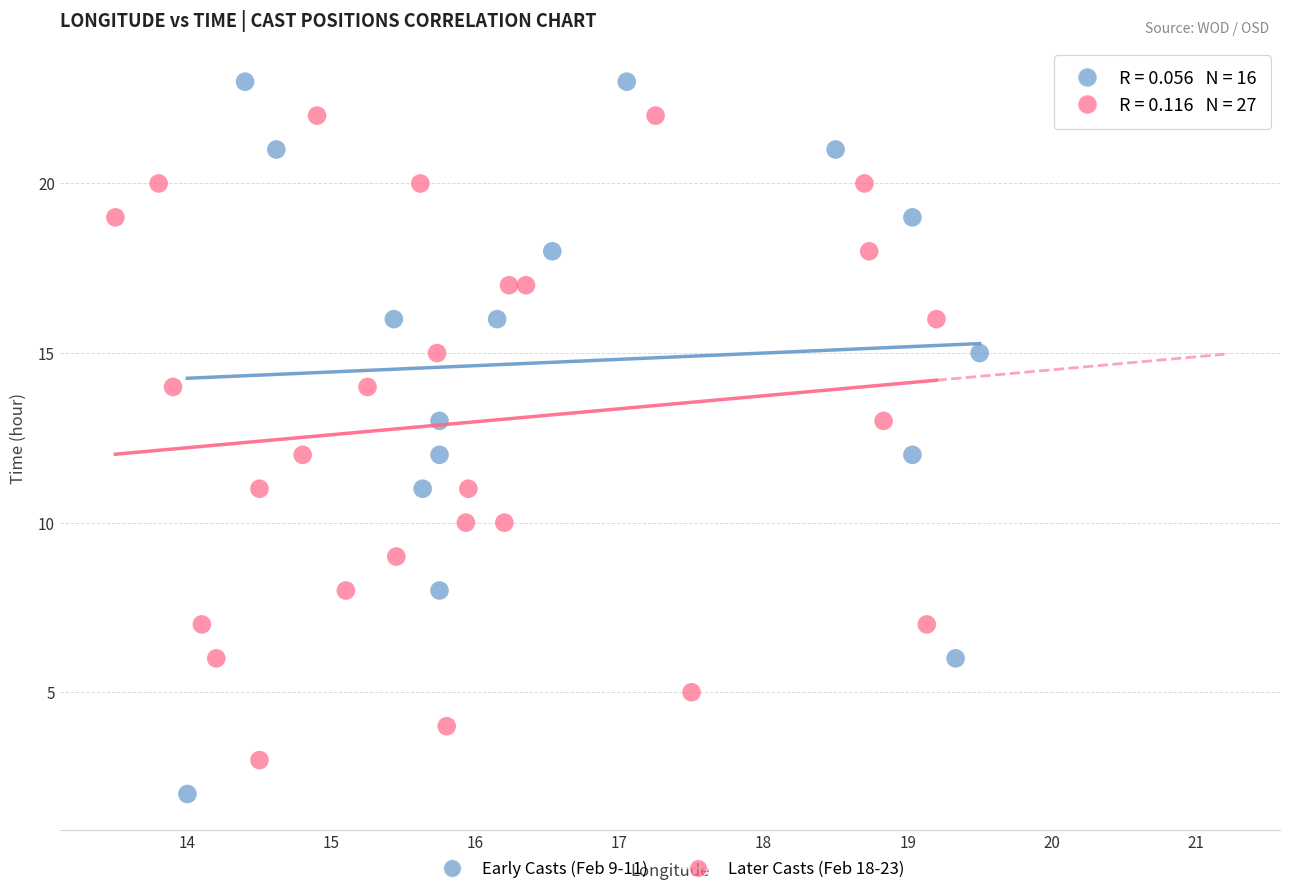

Which series has the largest Y range (max minus min)?

Early Casts (Feb 9-11)